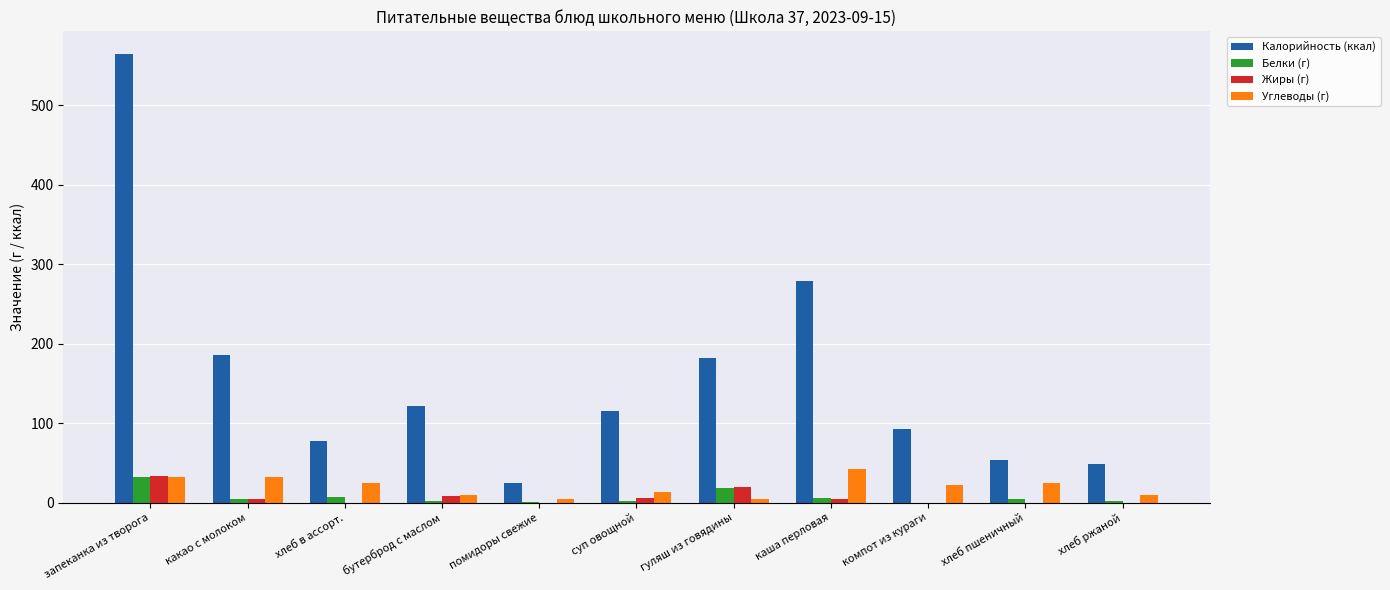

True or false: Белки (г) has a value of -22 at компот из кураги.

False